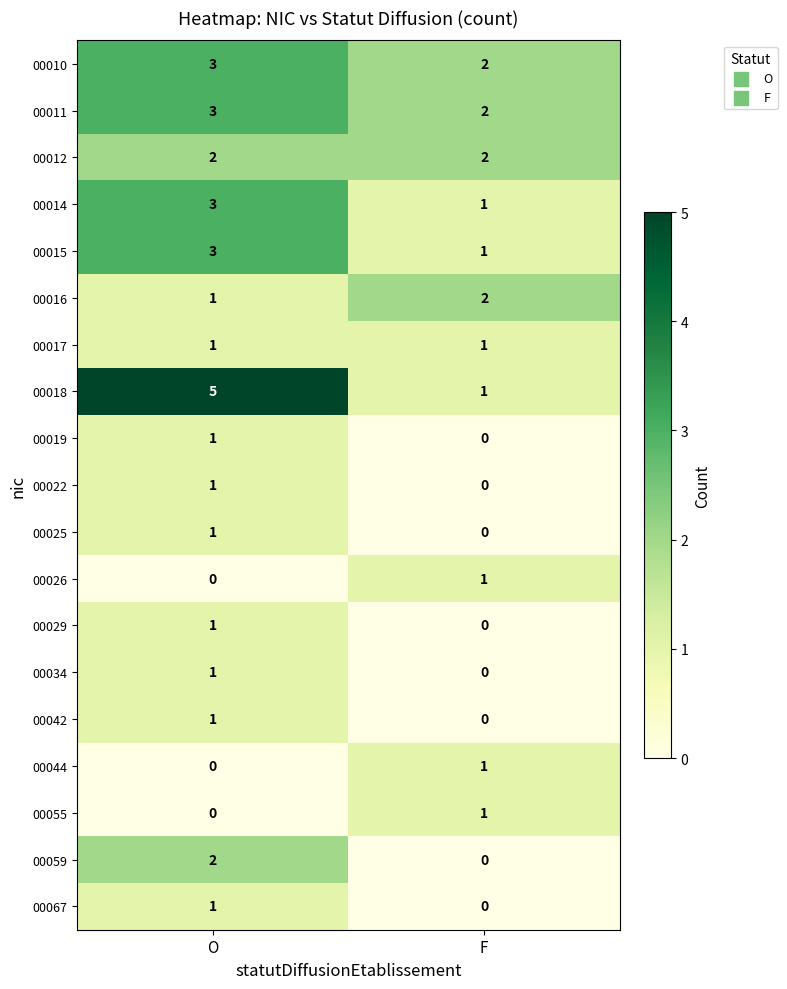

The 00011 series shows 3 at O. True or false?

True